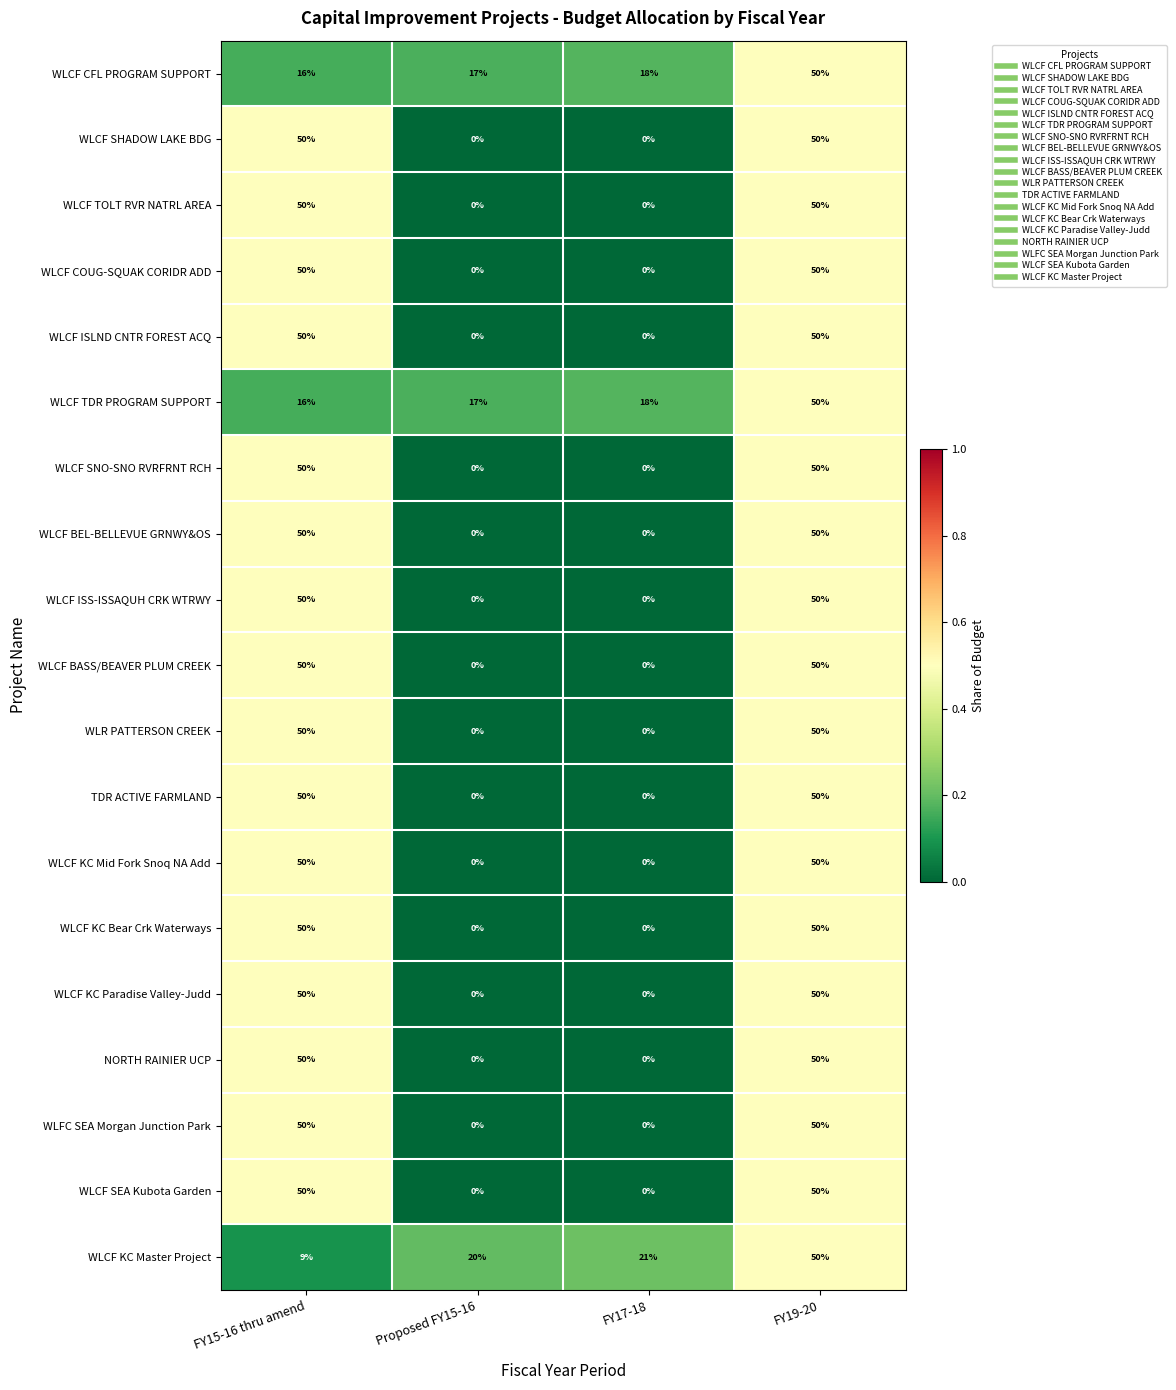

Is it true that TDR ACTIVE FARMLAND equals 16 at FY19-20?

False